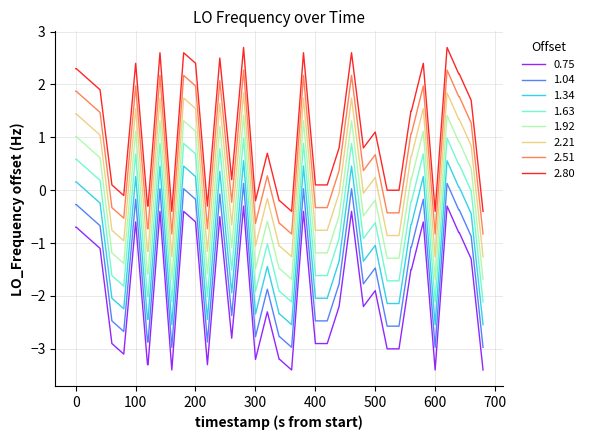

True or false: 1.63 and 1.04 intersect in this chart.

False